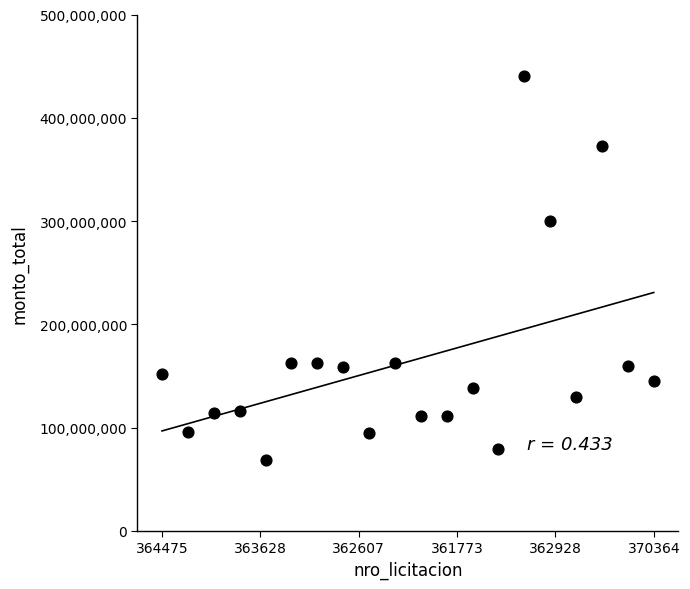

What Y value in the scatter plot is closest to 254484100?

299685000